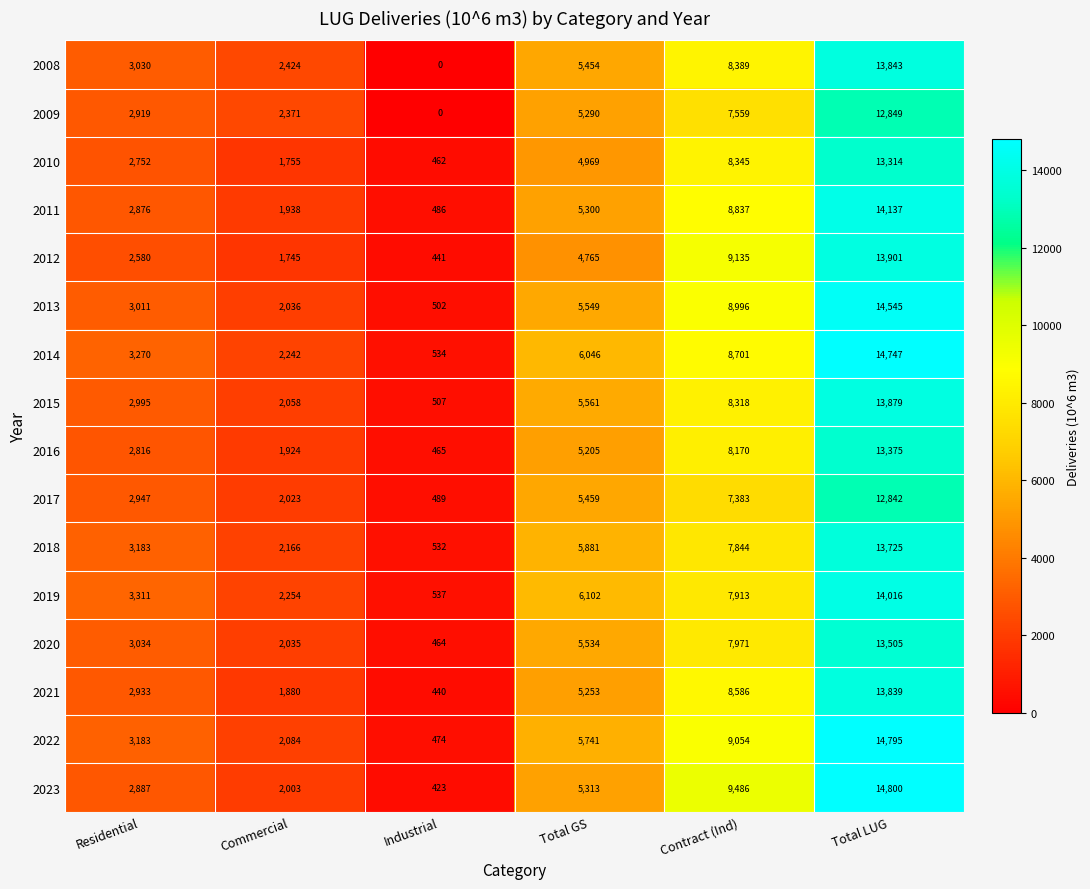

What is the greatest value displayed?

14800